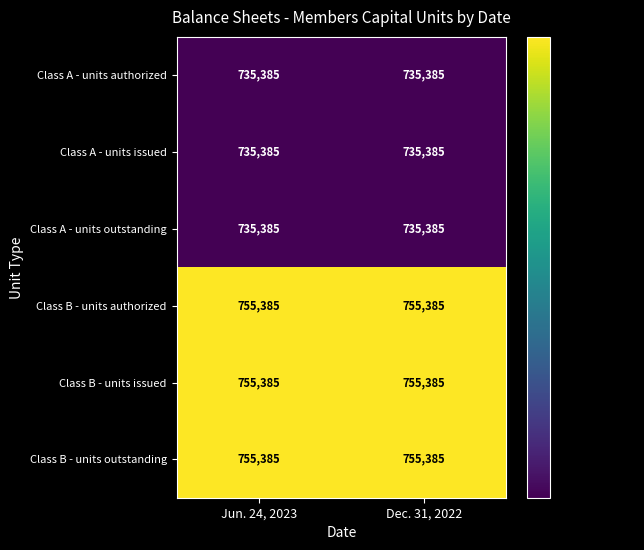

The value of Class B - units outstanding at Jun. 24, 2023 is 755385. True or false?

True